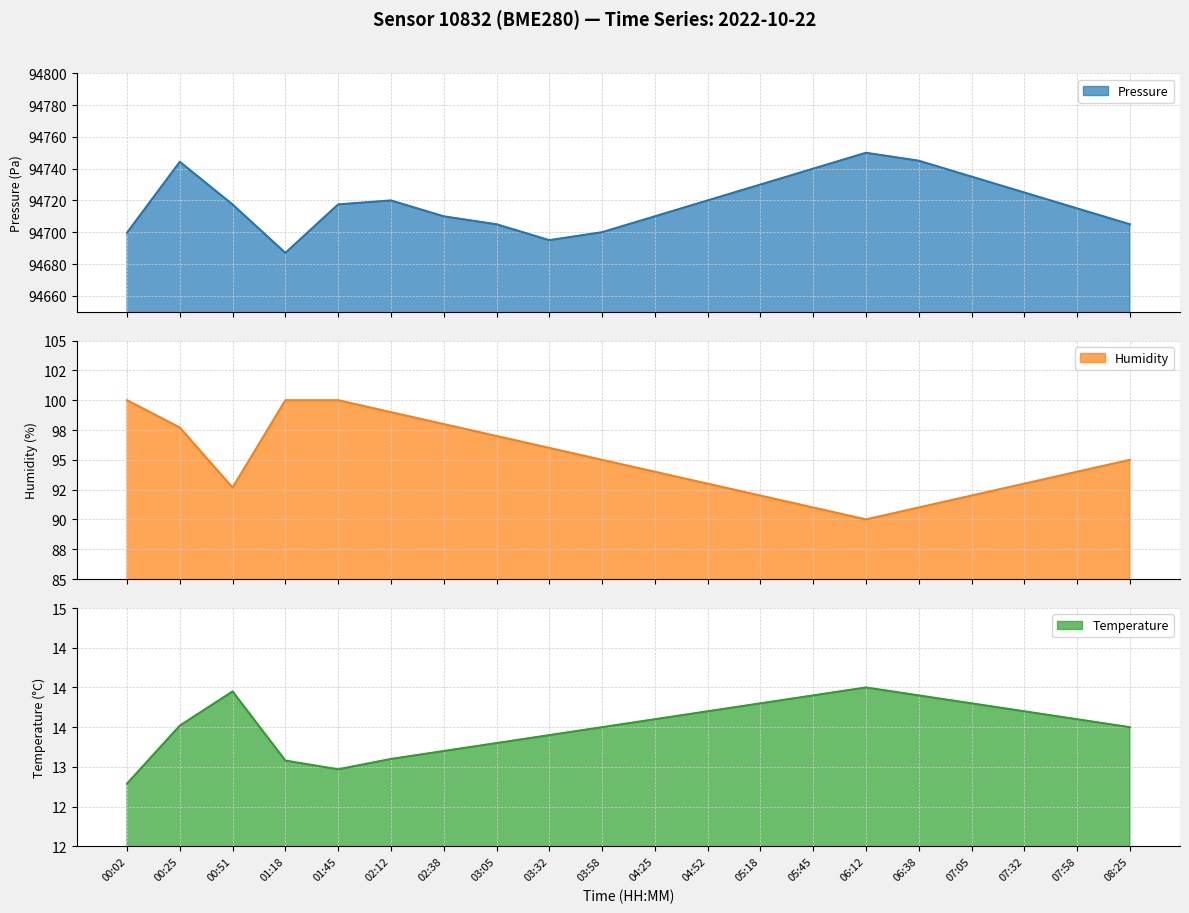

What is the value of the Temperature point at the 11th from the left?

13.6